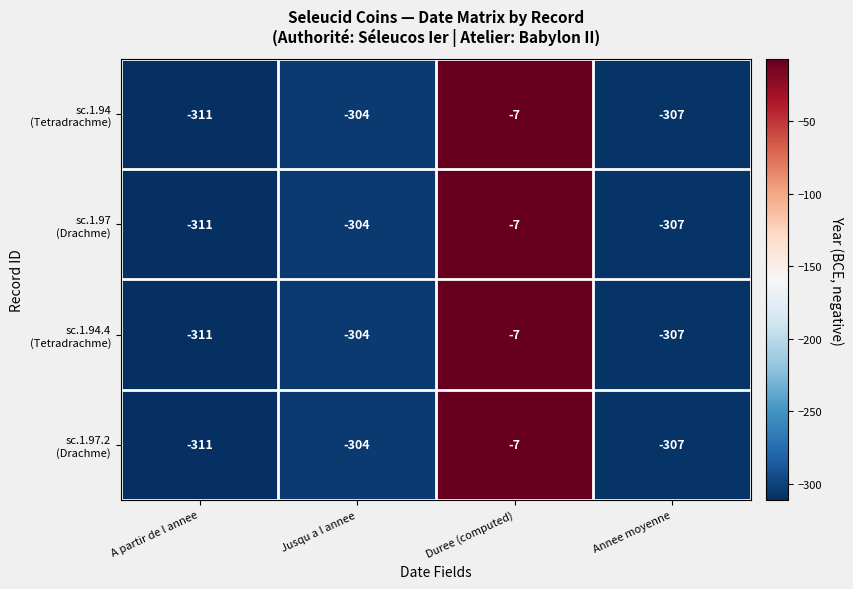

What is the total value across all series at Jusqu a l annee?

-1216